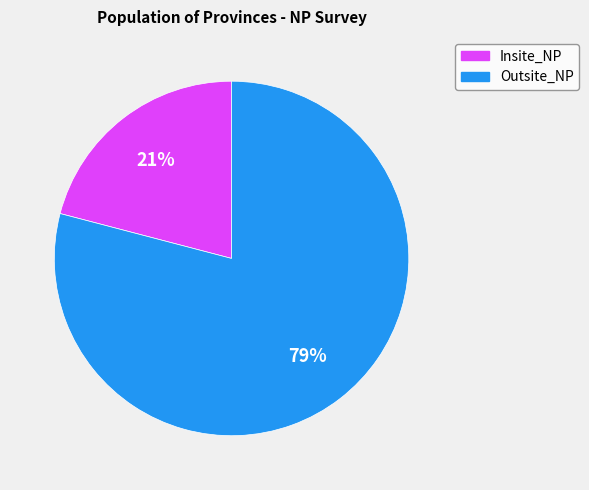

To the nearest percent, what is the average slice percentage?

50%